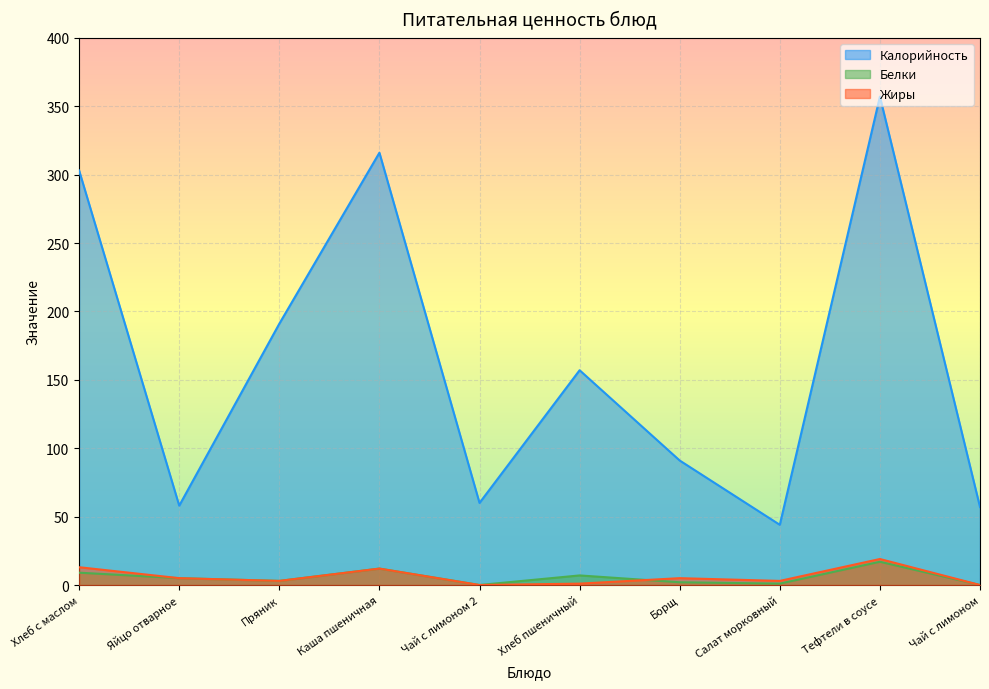

Between Яйцо отварное and Чай с лимоном 2, which series saw the biggest shift?

Белки